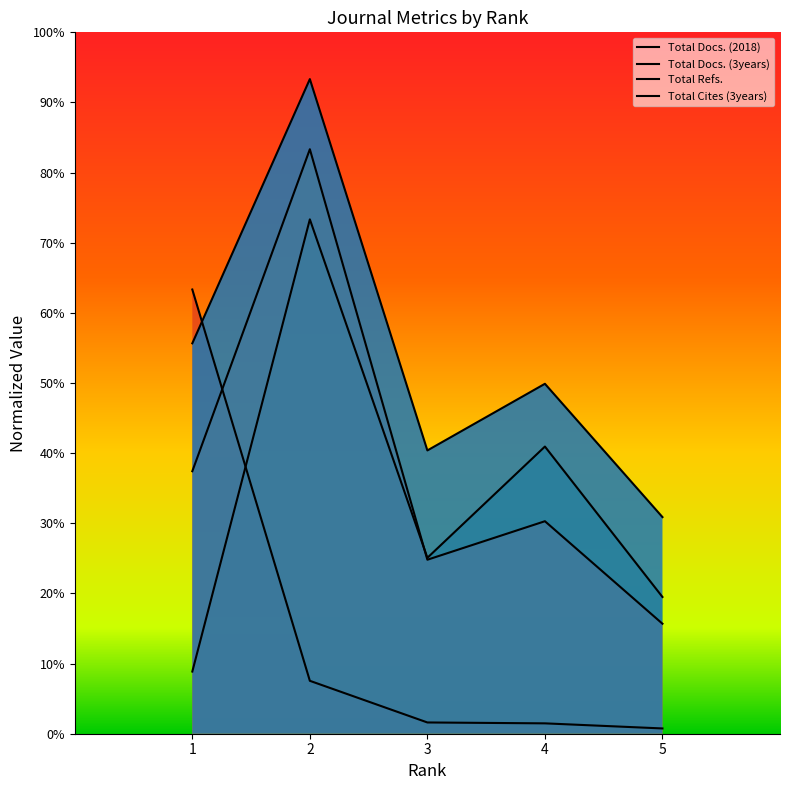

Which category has the highest value in the Total Refs. series?

2